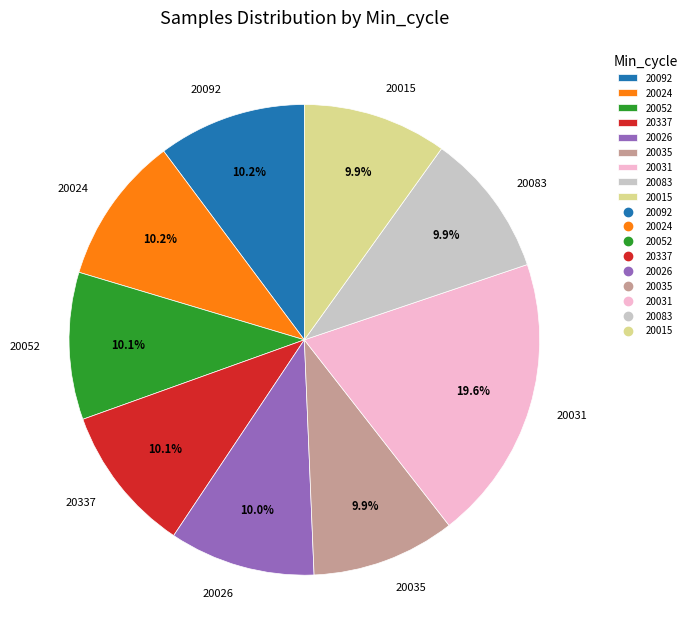

What is the ratio of the value at 20337 to the value at 20026?

1.0